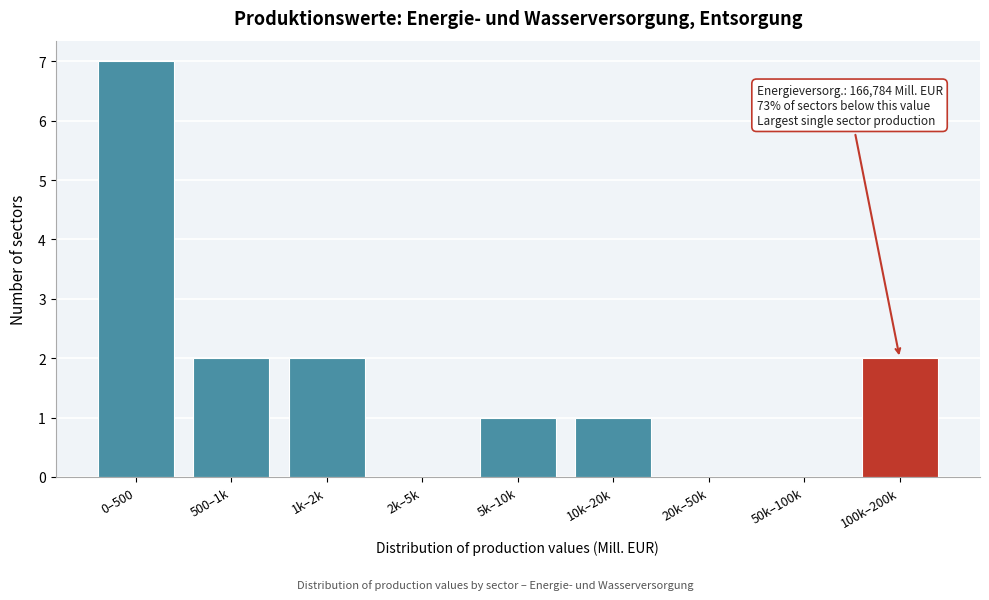

Reading left to right, list all the values displayed in this chart.

0–500=7	500–1k=2	1k–2k=2	2k–5k=0	5k–10k=1	10k–20k=1	20k–50k=0	50k–100k=0	100k–200k=2